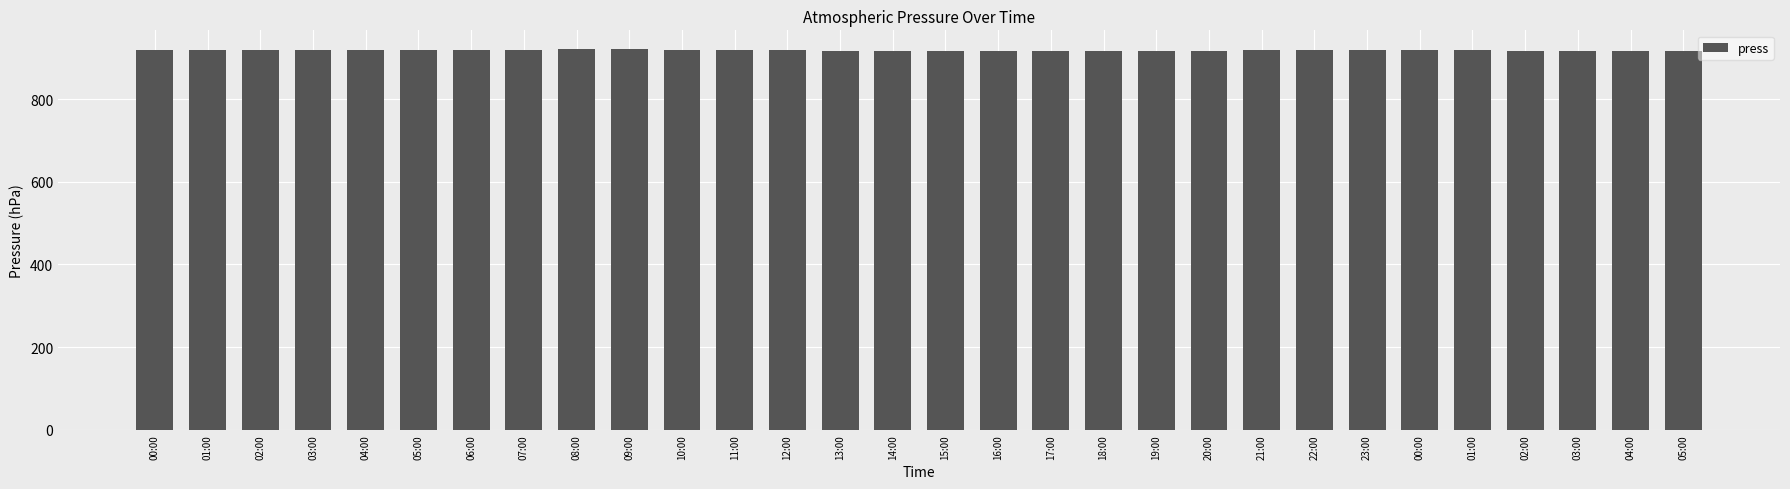

What is the value of the 19th bar from the left?

915.9